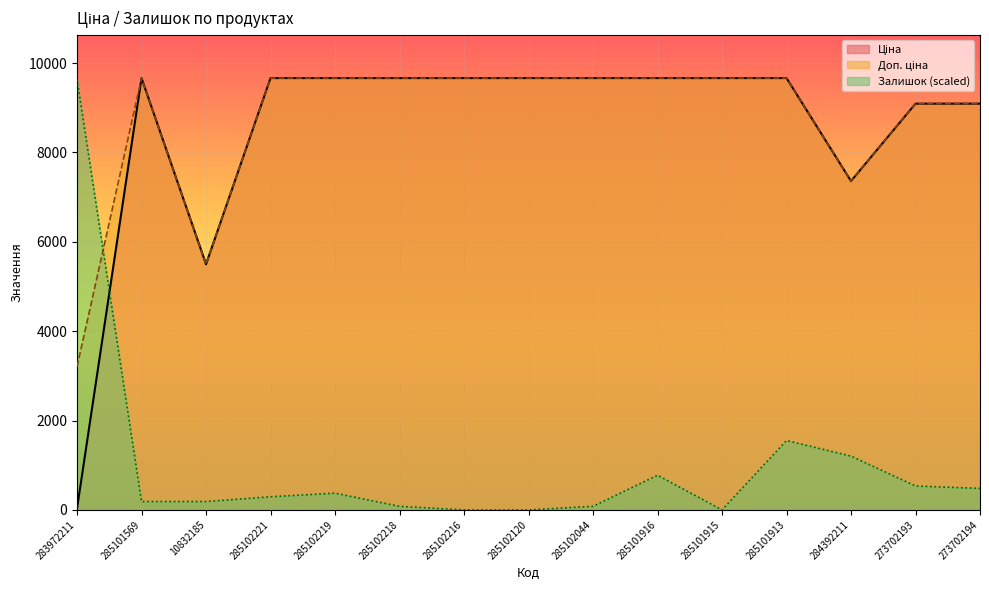

What is the label of the 11th point from the right?

285102219